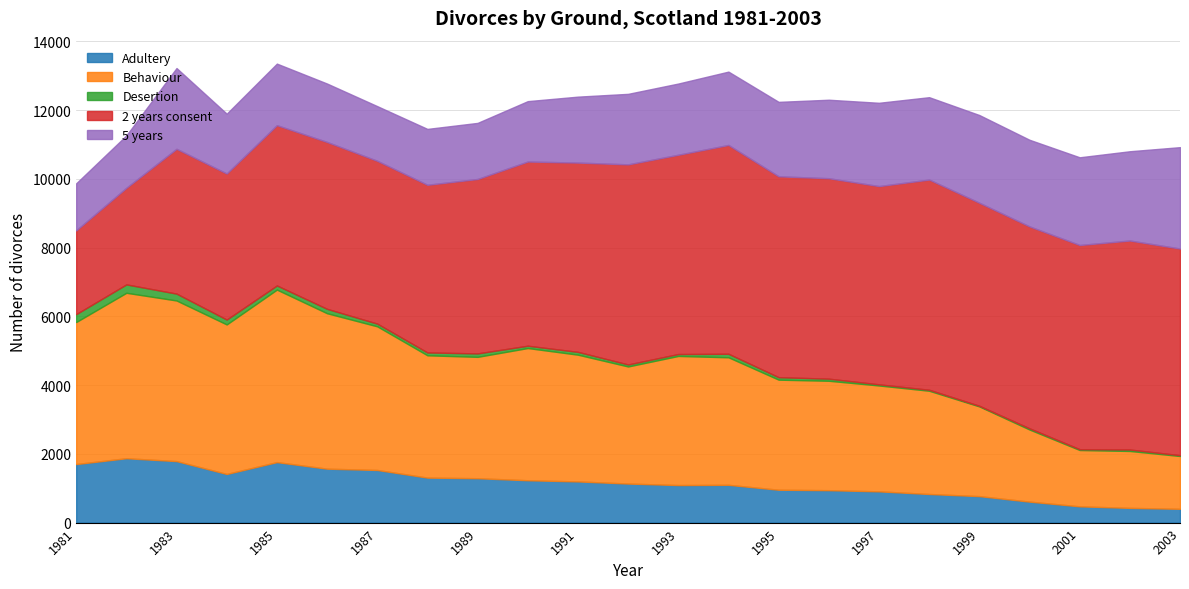

True or false: Behaviour has more than 0 points higher than both neighbors.

True